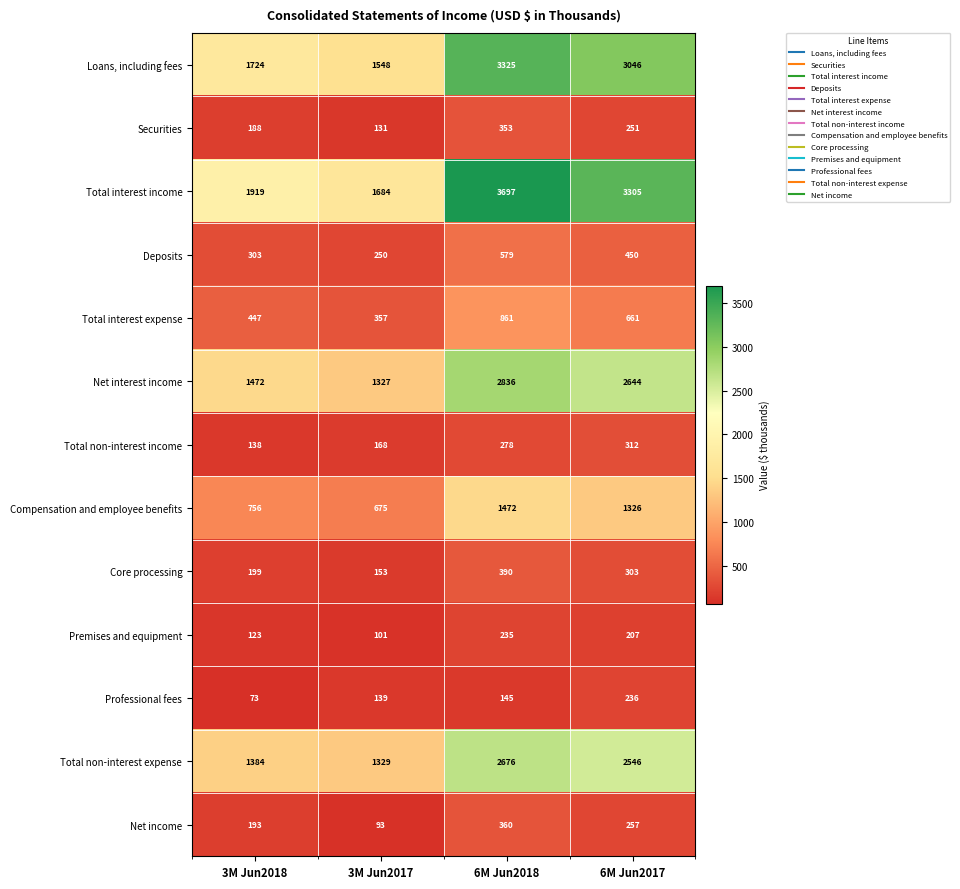

Which label corresponds to the smallest value in the chart?

3M Jun2018